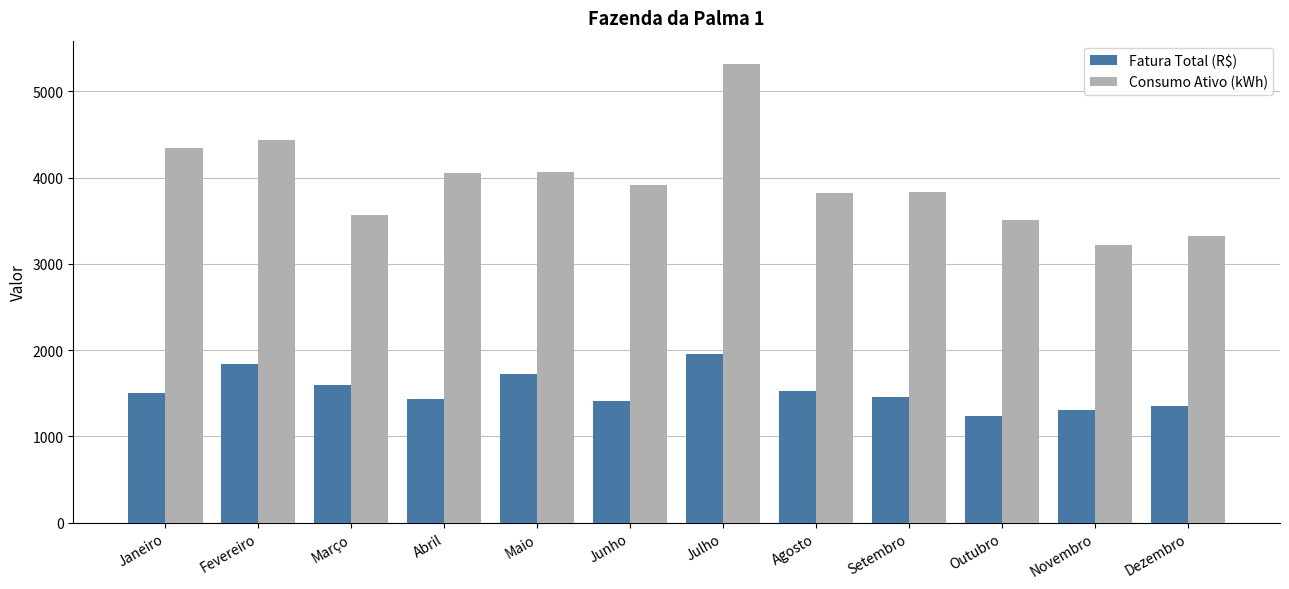

What is the label of the 8th bar from the right?

Maio